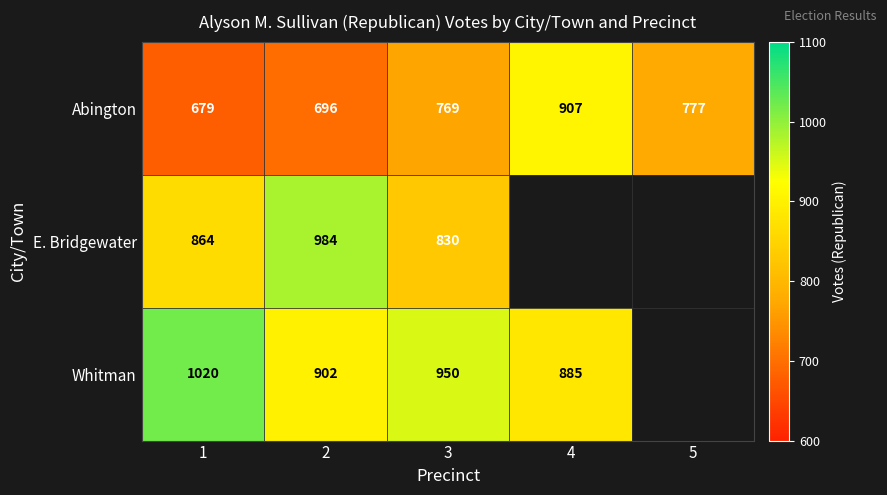

At which category is the sum across all series the highest?

2